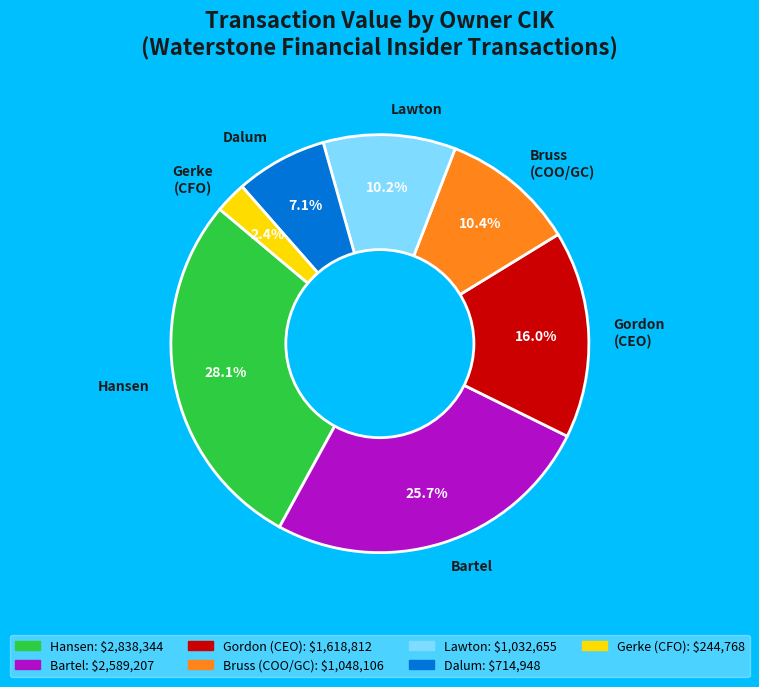

Is the sum of Lawton and Hansen greater than half?

No